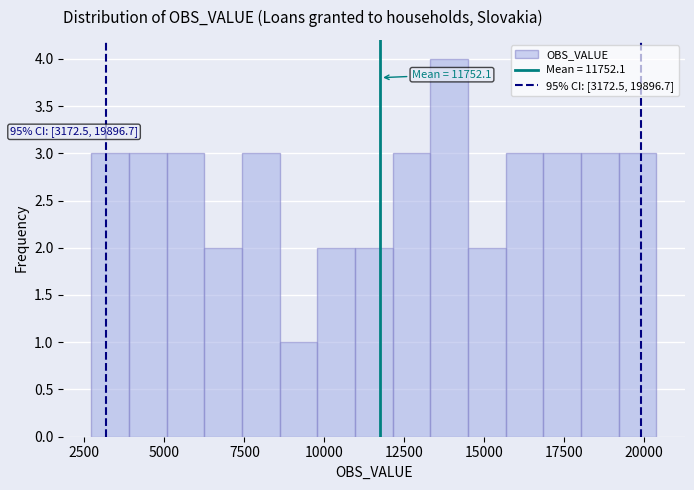

Read against the x-axis, roughly where is the centre of the tallest bar?

14000